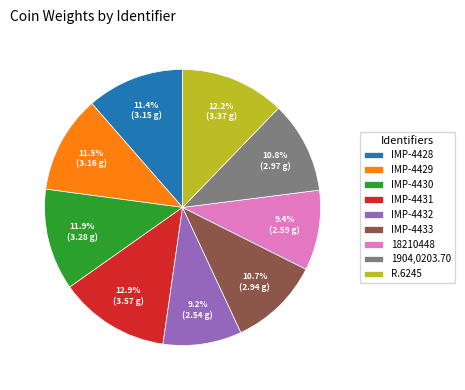

Approximately how many times larger is the value at 18210448 compared to IMP-4432?

1.0